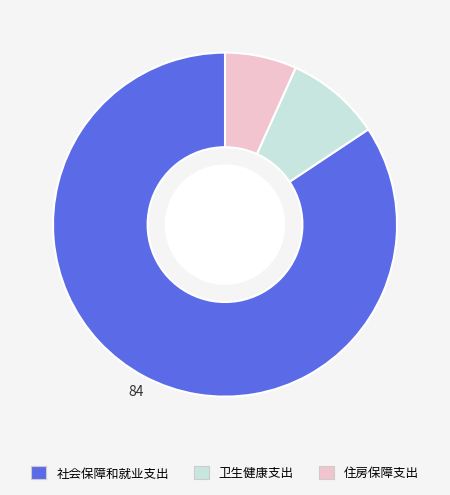

What is the ratio of the value at 卫生健康支出 to the value at 住房保障支出?

1.3